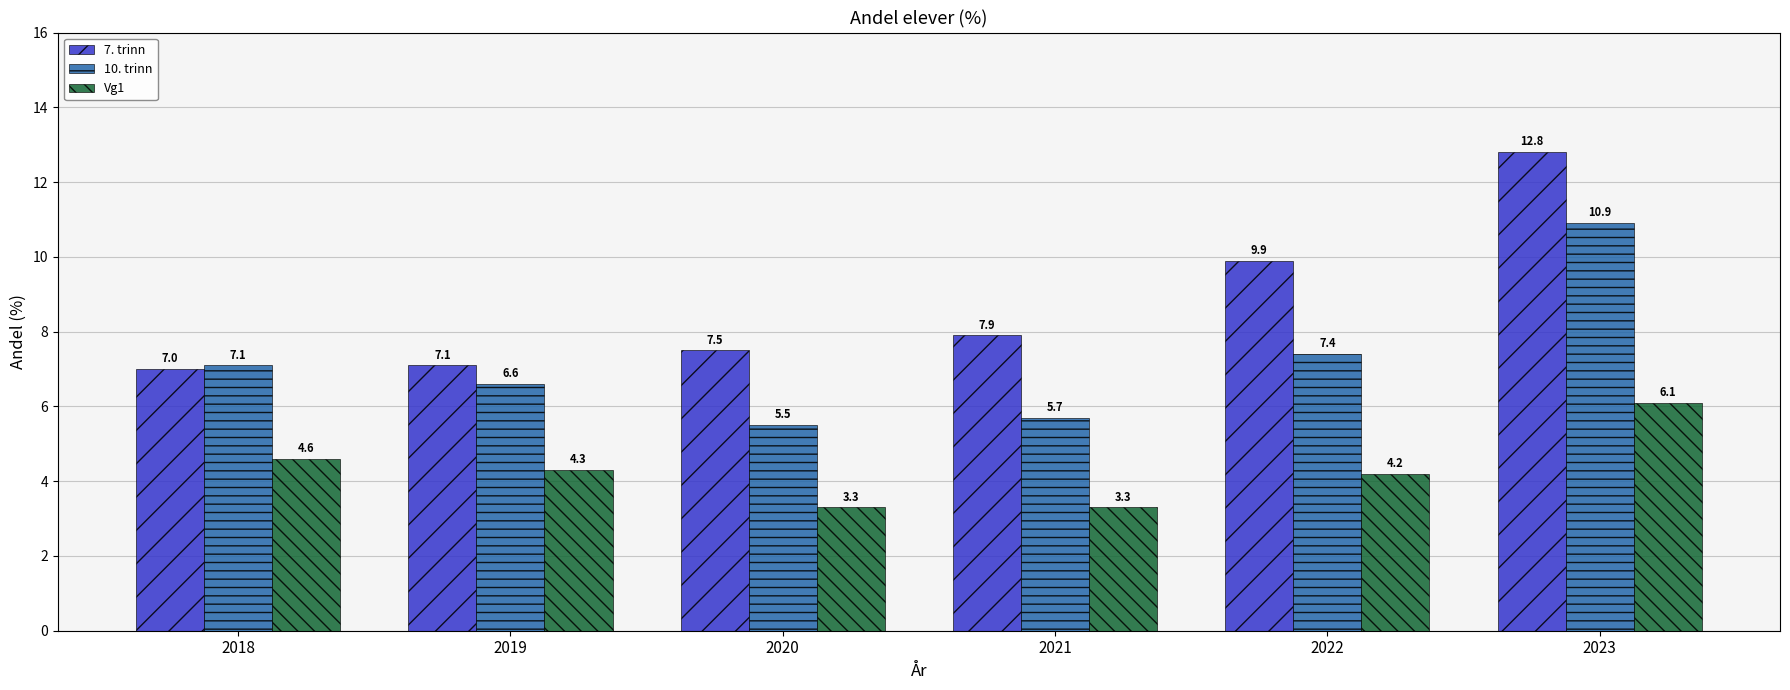

Which series changed the most between 2021 and 2023?

10. trinn